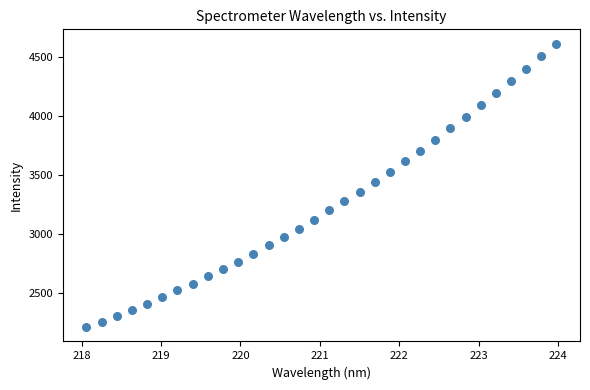

What is the range of X values (max minus min)?

5.9